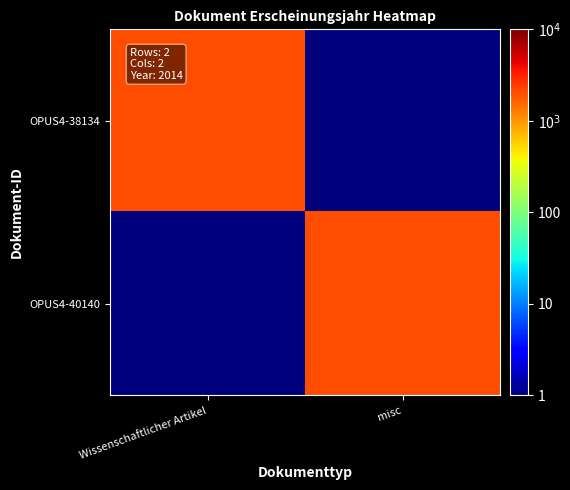

Reading right to left, what are all the values shown in this chart?

OPUS4-38134: misc=0.5	Wissenschaftlicher Artikel=2014.0
OPUS4-40140: misc=2014.0	Wissenschaftlicher Artikel=0.5